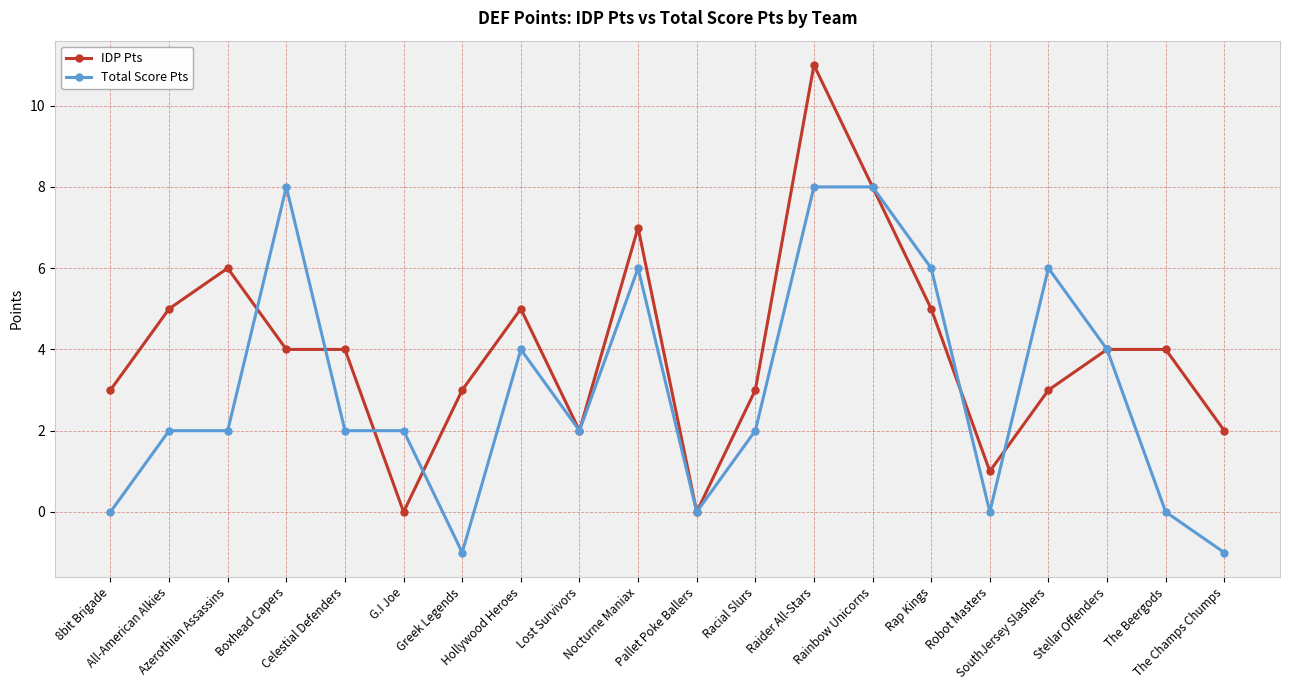

True or false: IDP Pts has more than 0 points higher than both neighbors.

True